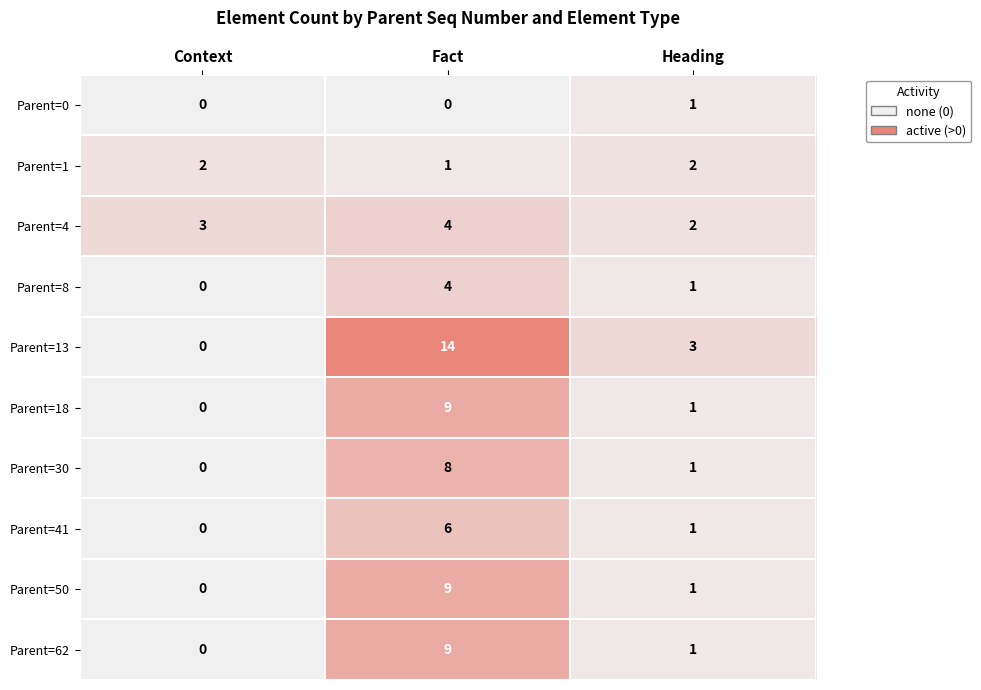

What is the spread (max minus min) of values at Fact?

14